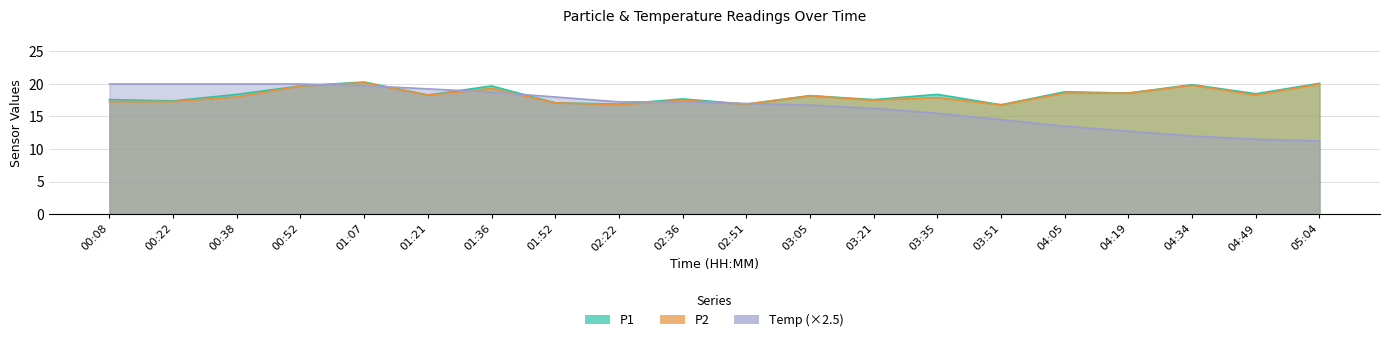

Is it true that P1 equals 30.2 at 05:04?

False